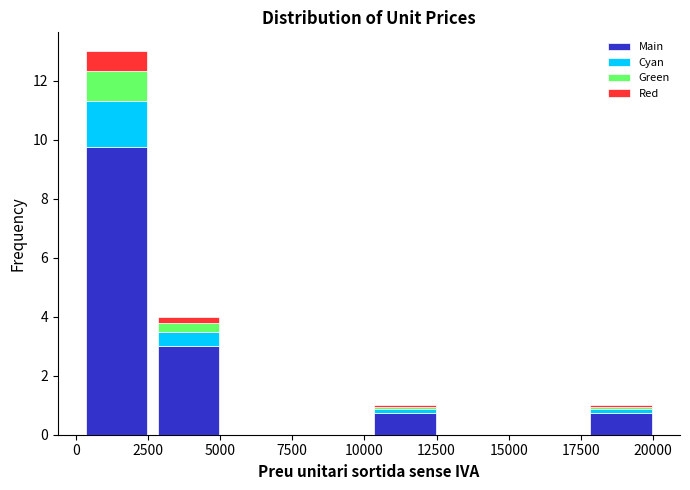

What is the total height of the stacked bar covering 10000 to 12500 on the x-axis? Neither the bar edges nor the heights are printed on the chart, so give them approximately, as read against the axes.

1